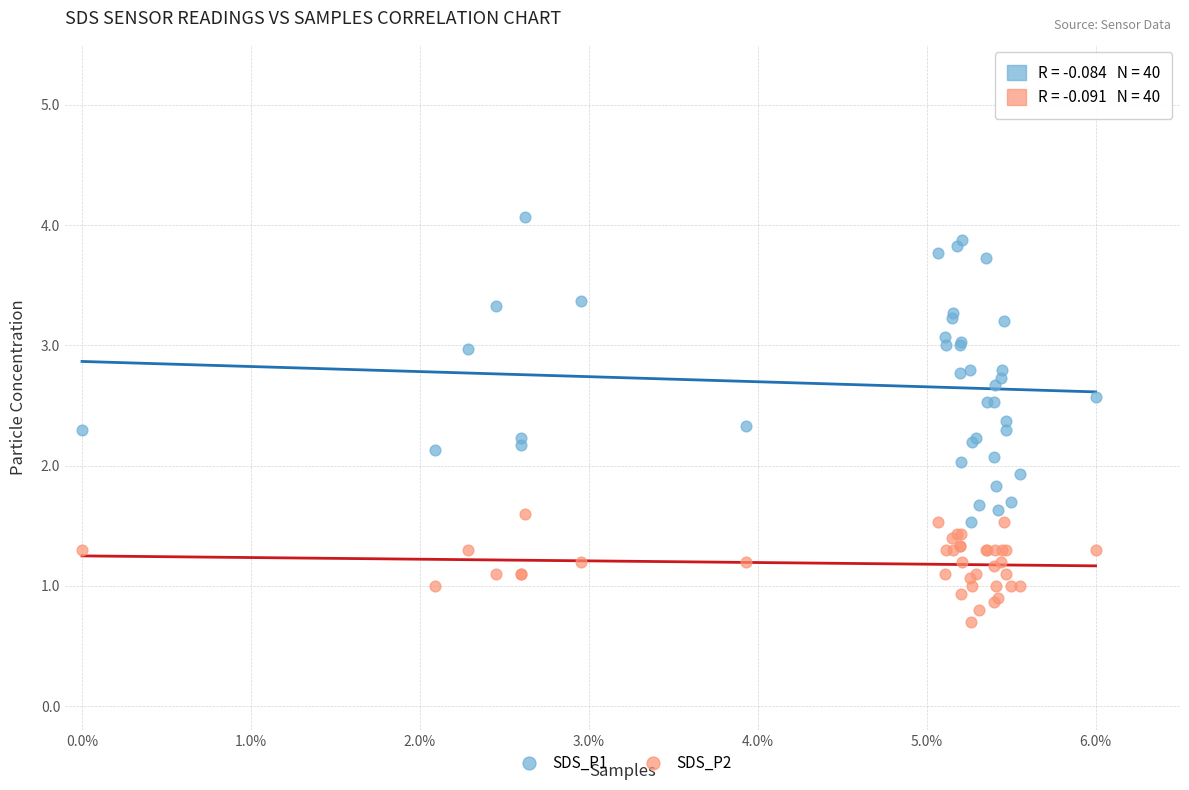

Which series reaches the maximum Y coordinate?

SDS_P1